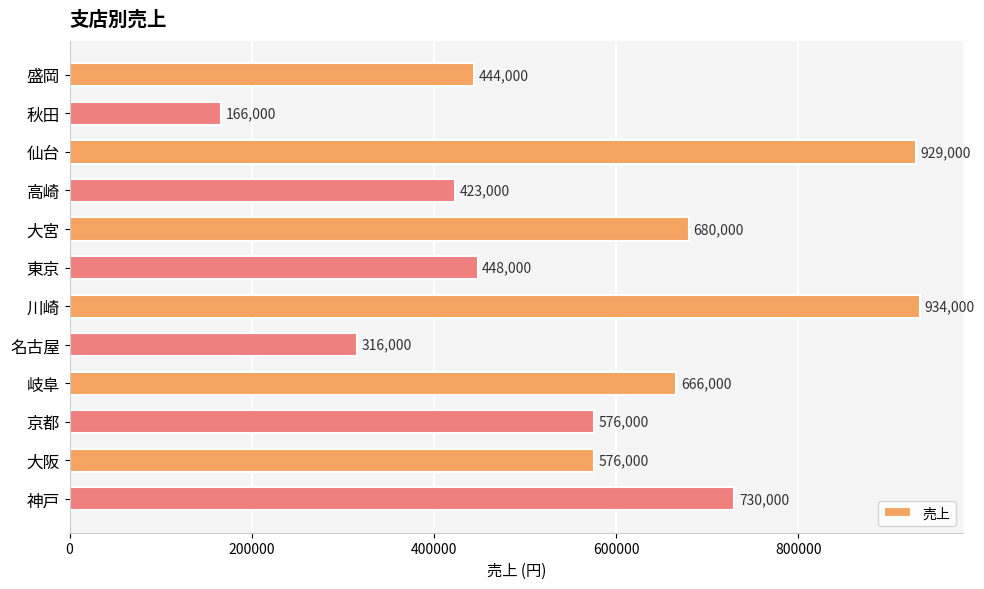

What is the average value?

574000